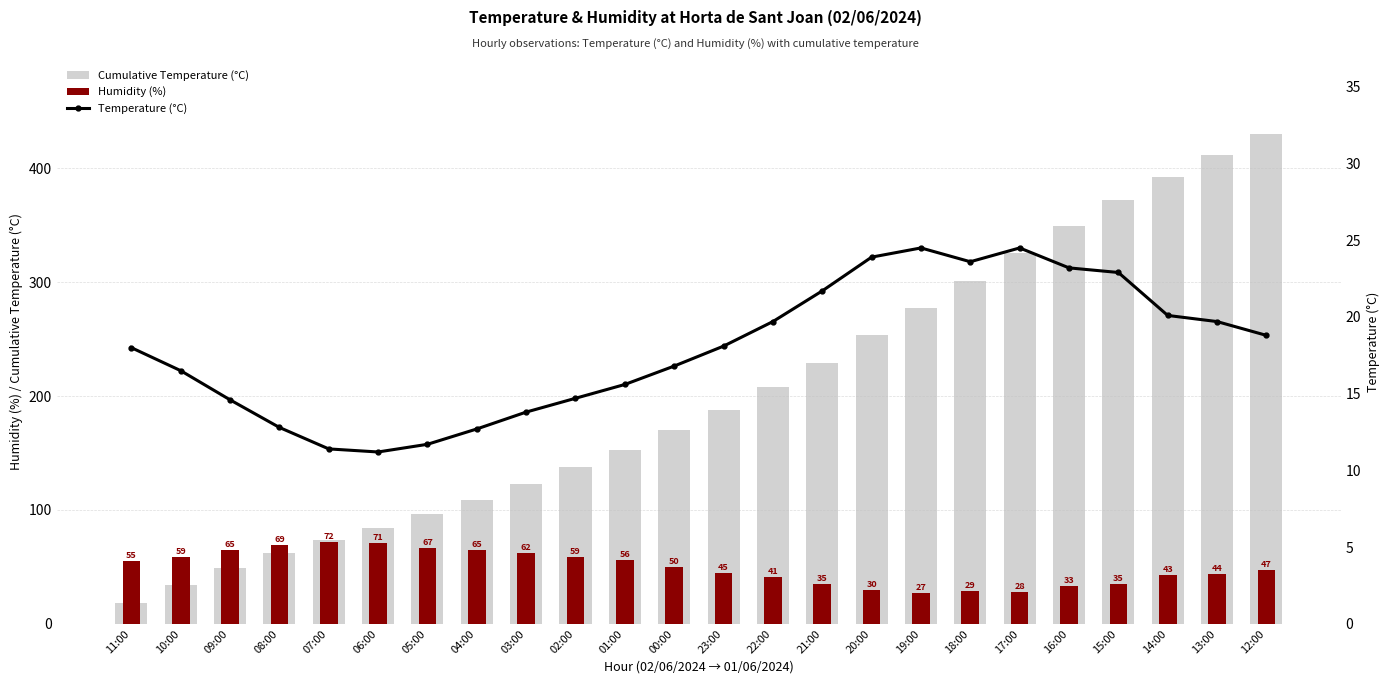

Does the chart contain stacked bars?

No